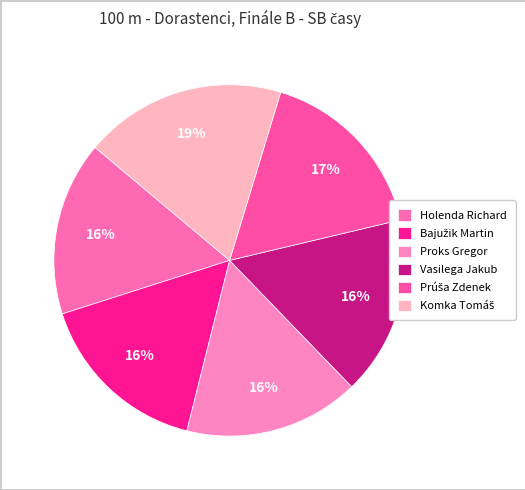

Rank the categories by value from highest to lowest.

Komka Tomáš, Prúša Zdenek, Vasilega Jakub, Bajužik Martin, Proks Gregor, Holenda Richard